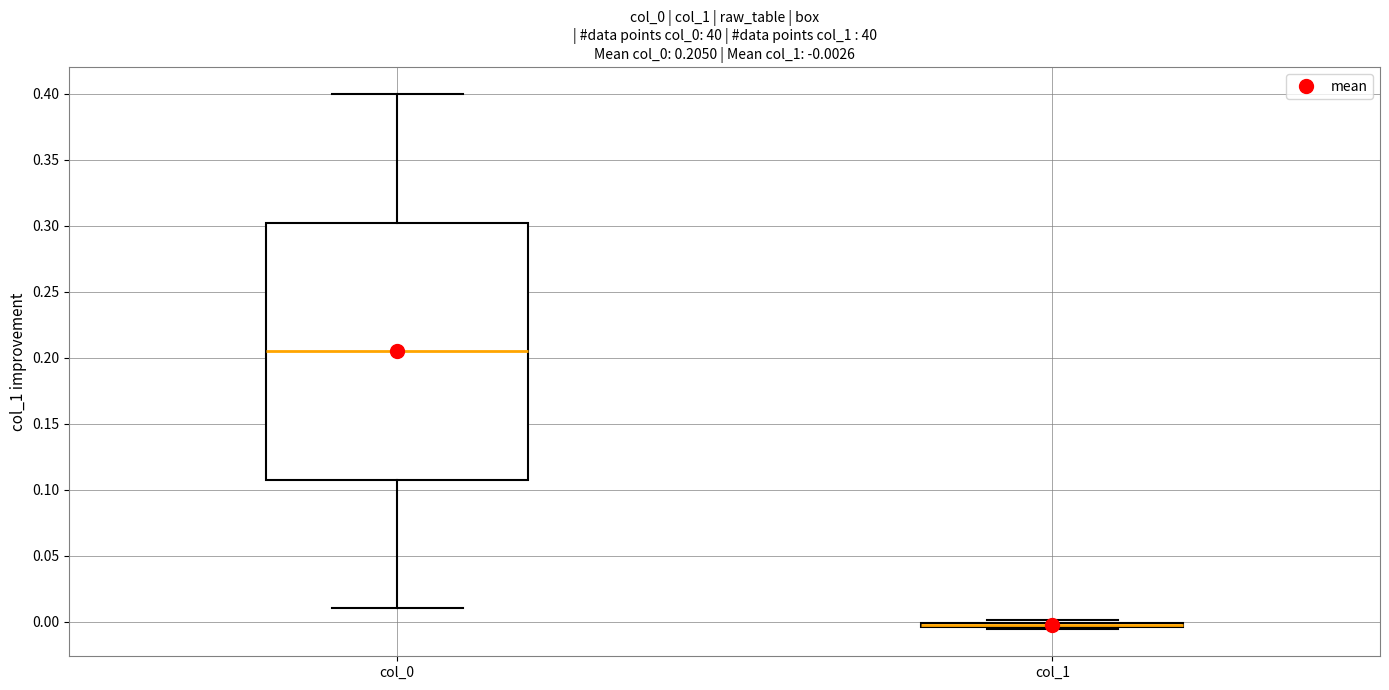

Which box is the tallest, from its lower edge to its upper edge?

col_0